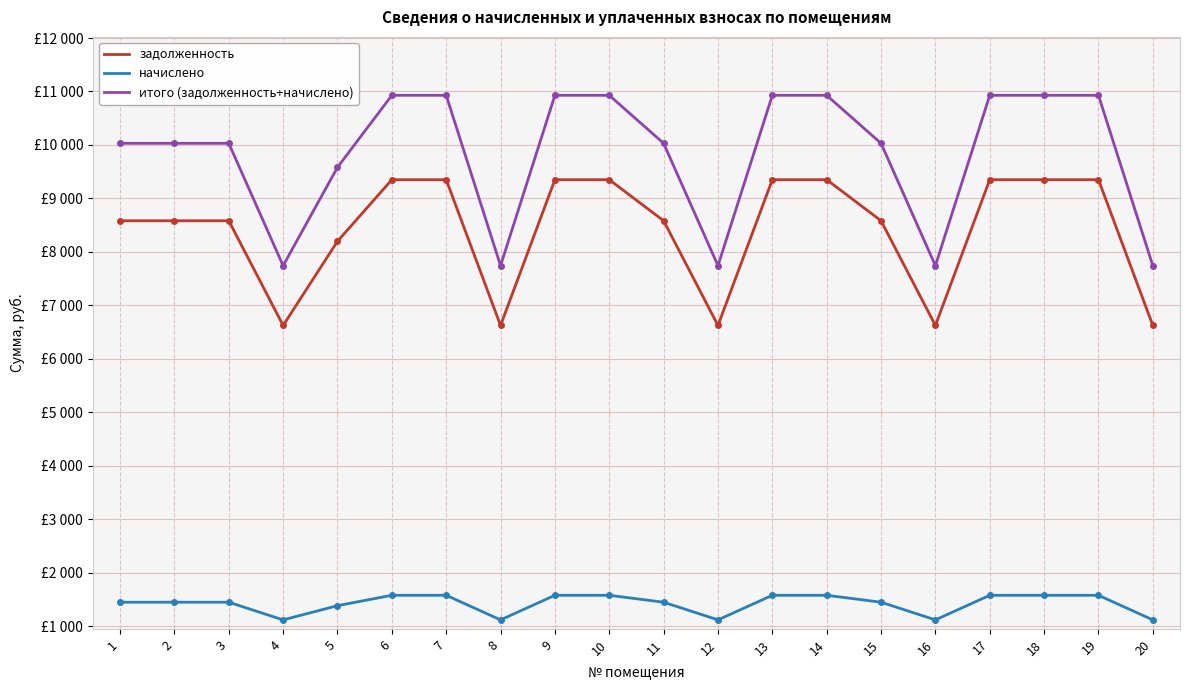

Rank the series by their maximum value, from lowest to highest.

начислено, задолженность, итого (задолженность+начислено)